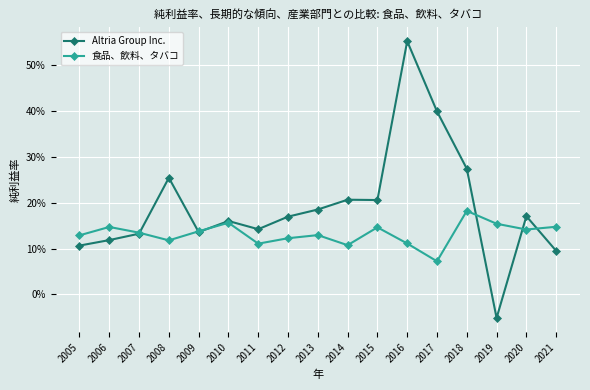

In Altria Group Inc., how many points are higher than both neighbors (excluding endpoints)?

5